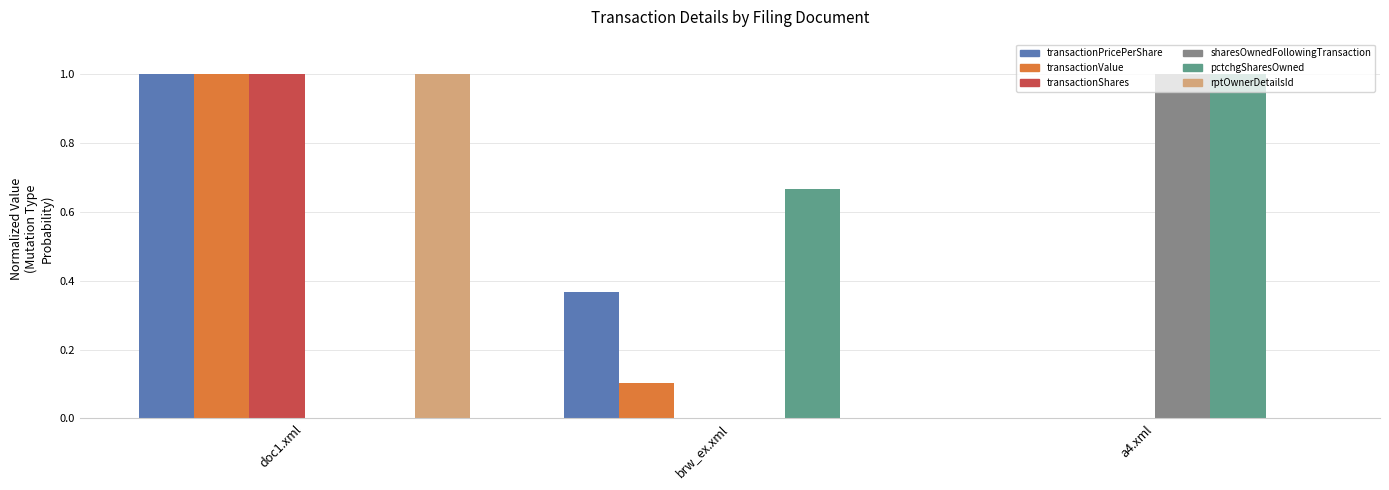

Is it true that pctchgSharesOwned equals 0.3 at brw_ex.xml?

False